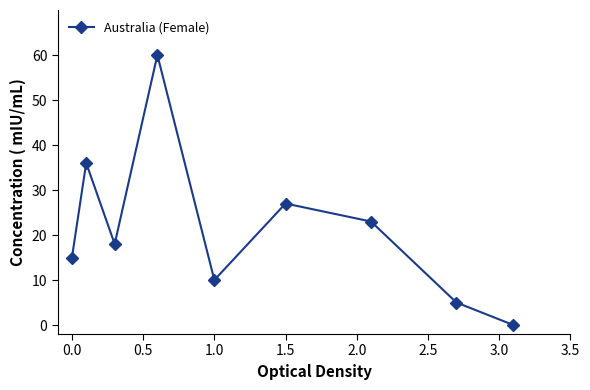

Reading left to right, extract all data points from this chart.

15	36	18	60	10	27	23	5	0